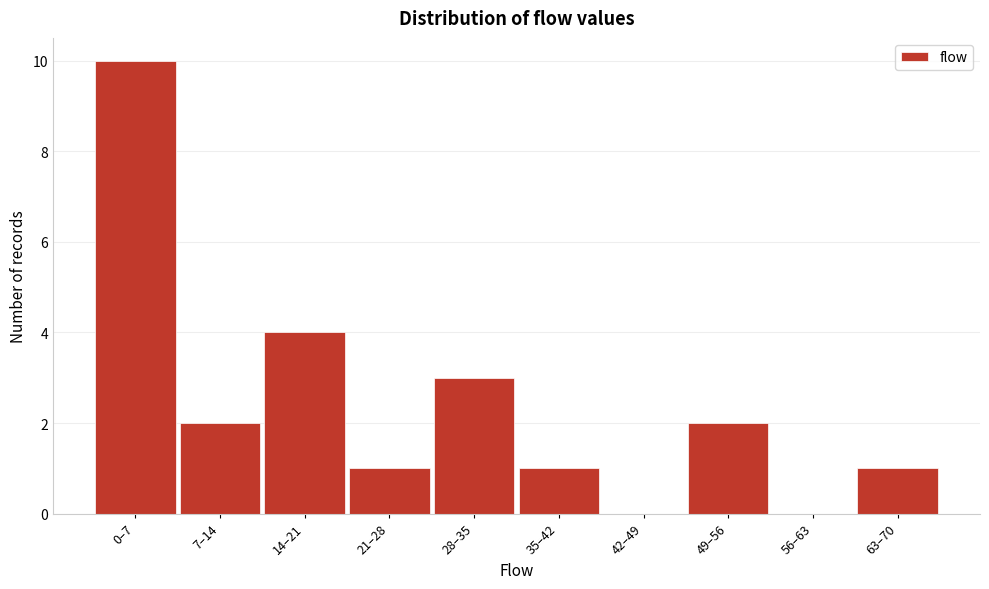

Reading left to right, what are all the values shown in this chart?

0–7=10	7–14=2	14–21=4	21–28=1	28–35=3	35–42=1	42–49=0	49–56=2	56–63=0	63–70=1